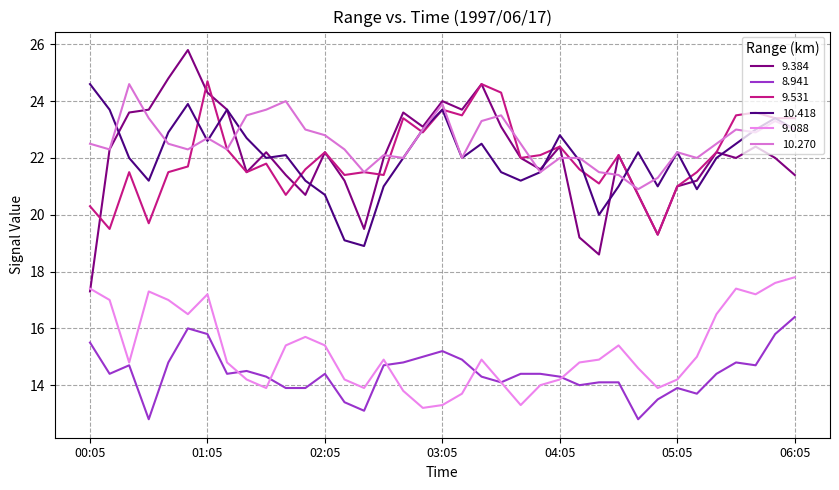

At which category does 9.384 reach its first local peak?

00:55